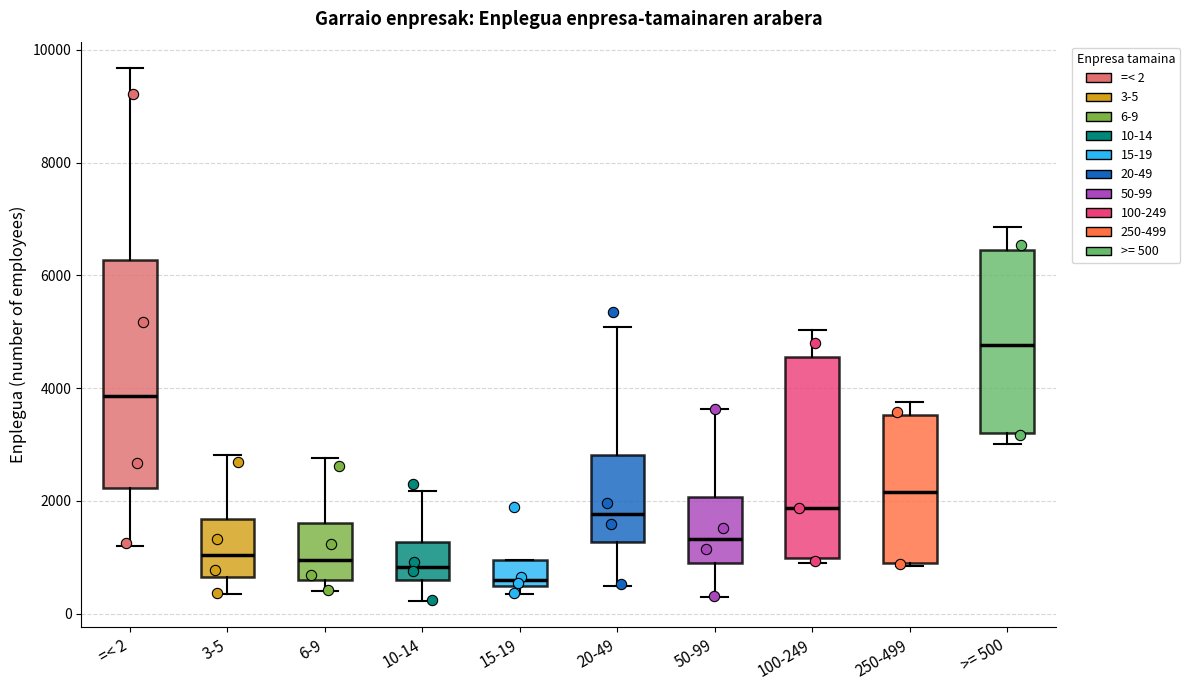

Which box's median line is the highest?

>= 500